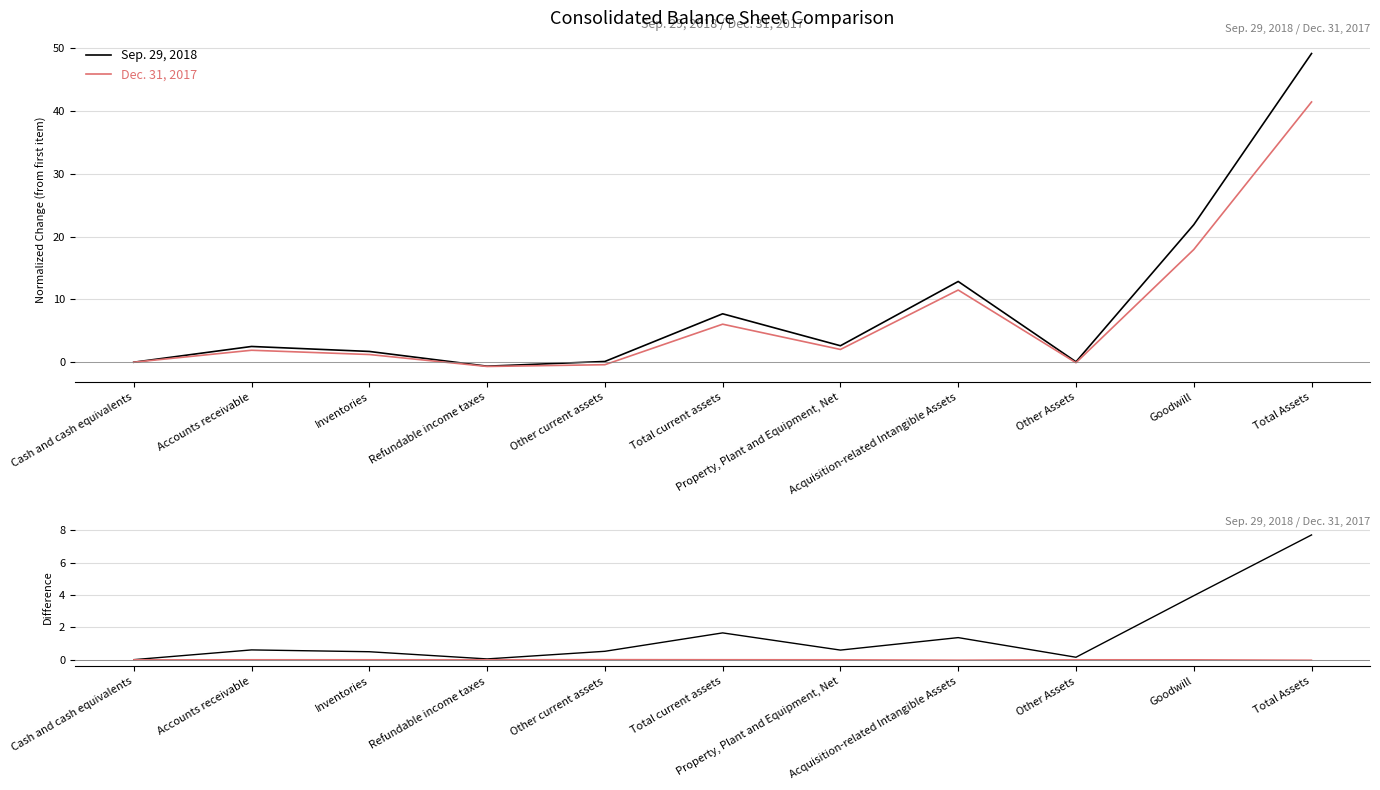

Is it true that Dec. 31, 2017 equals -0.0 at Acquisition-related Intangible Assets?

False